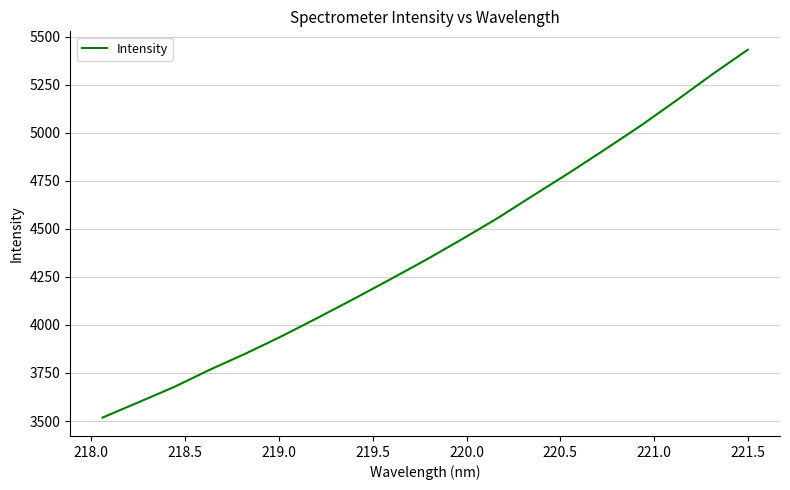

What is the minimum value shown in the chart?

3518.0